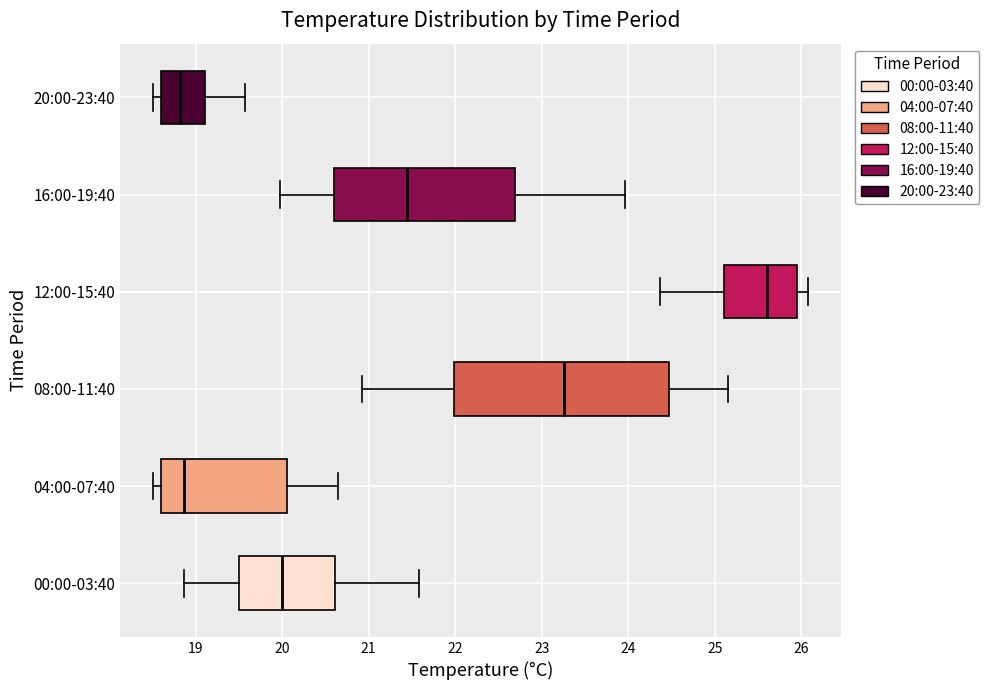

Where is the right edge of the box for 04:00-07:40 on the x-axis? The values are not printed on the chart, so give them approximately, as read against the axis.

20.1